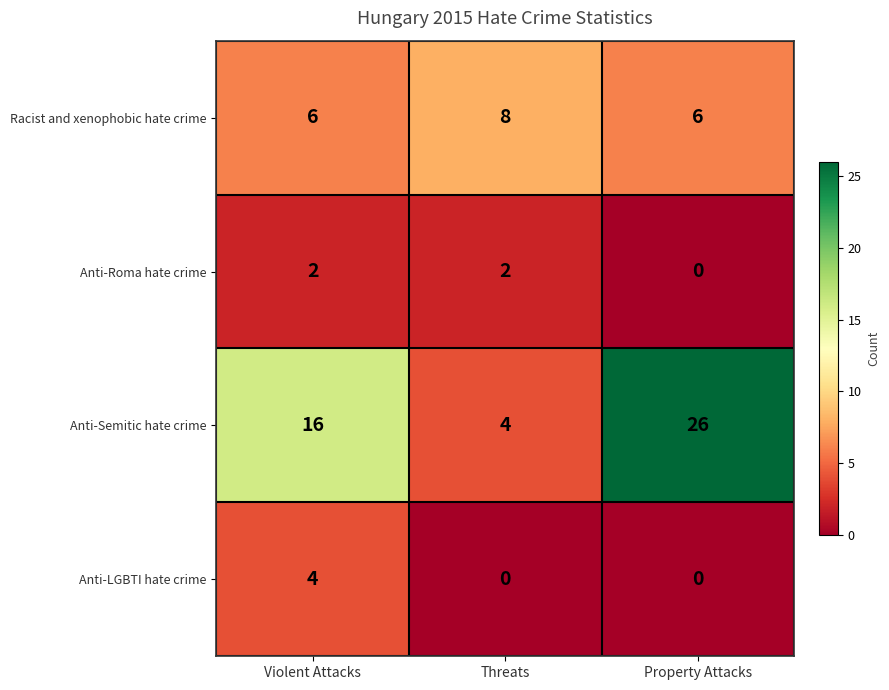

What is the sum of all Anti-Roma hate crime values?

4